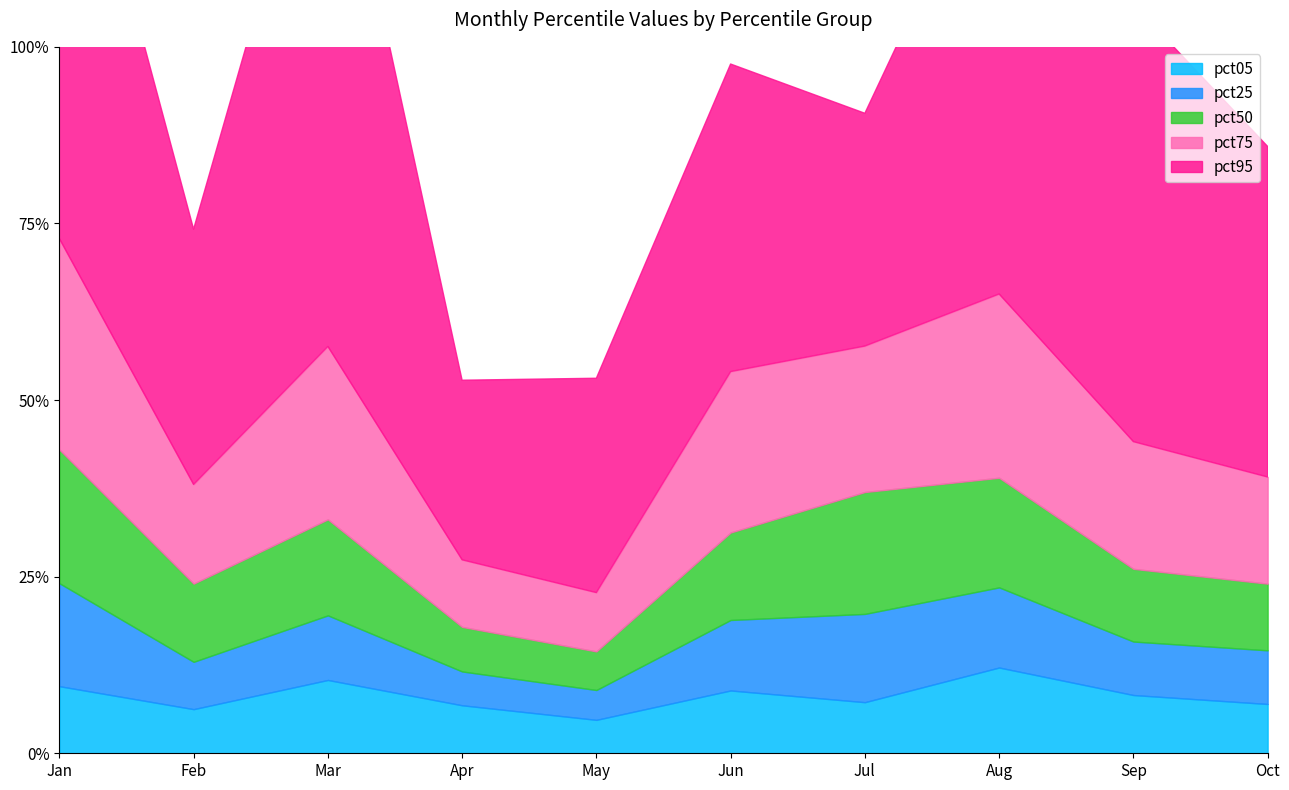

Which series has the largest total across all categories?

pct95